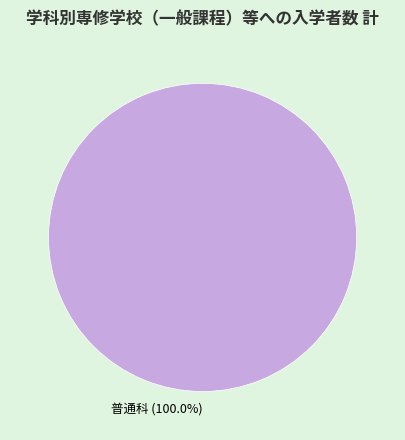

Does any single category account for the majority?

Yes